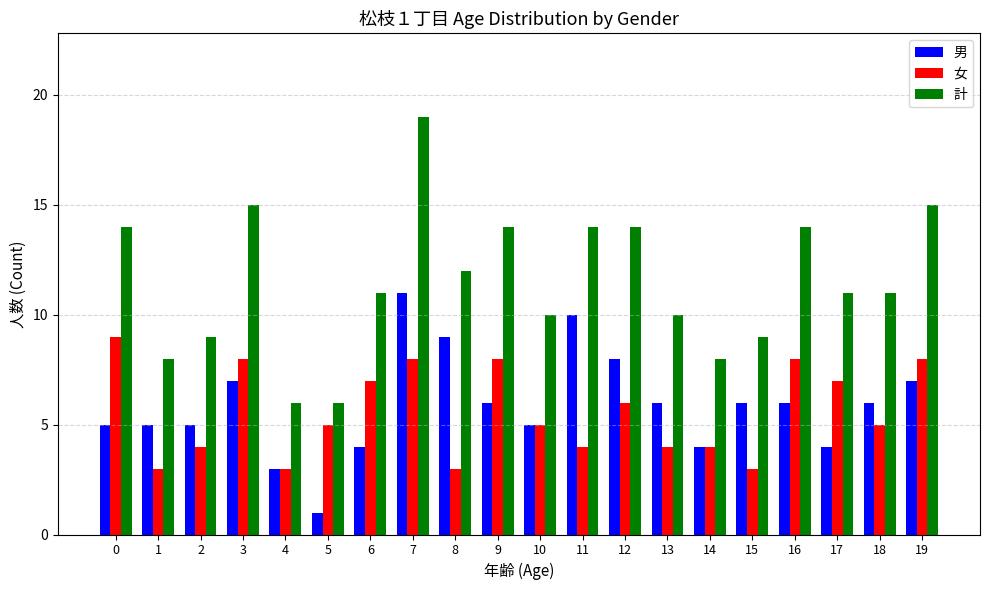

At 19, list the series in order from smallest to largest.

男, 女, 計